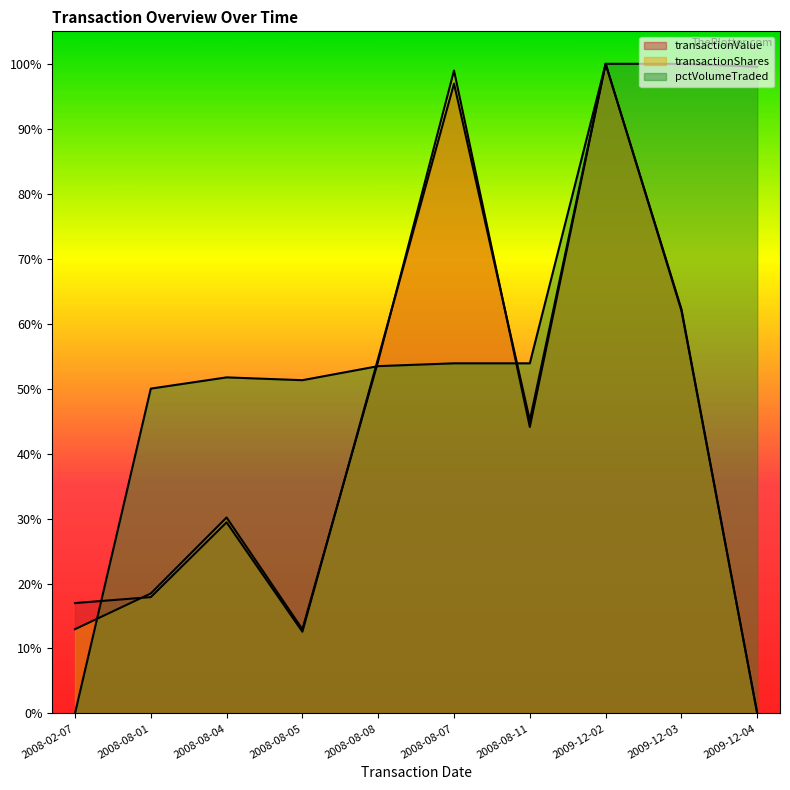

What are all the series names shown in the legend?

transactionValue, transactionShares, pctVolumeTraded